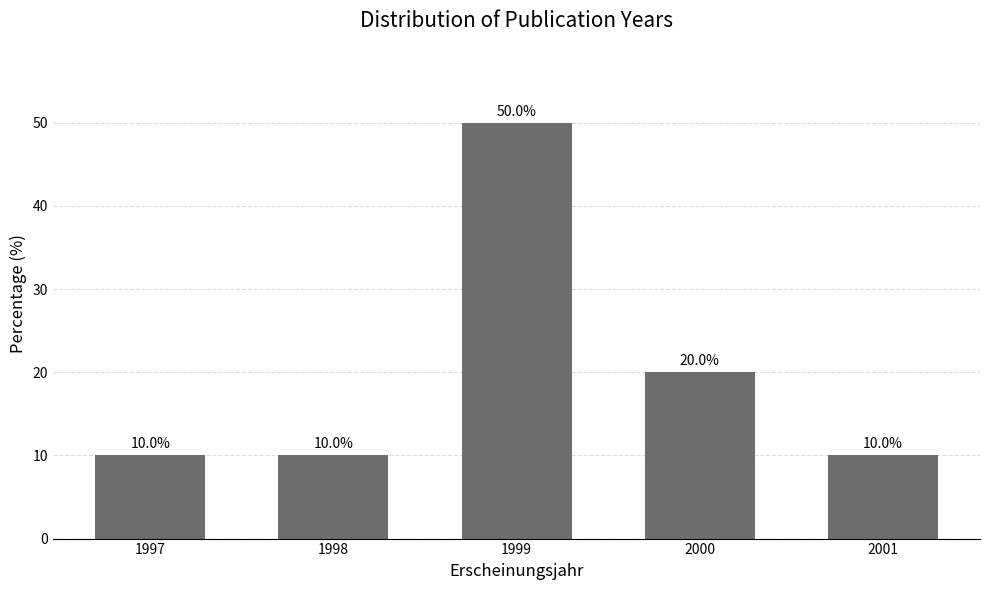

Which category has the highest value across all series?

1999